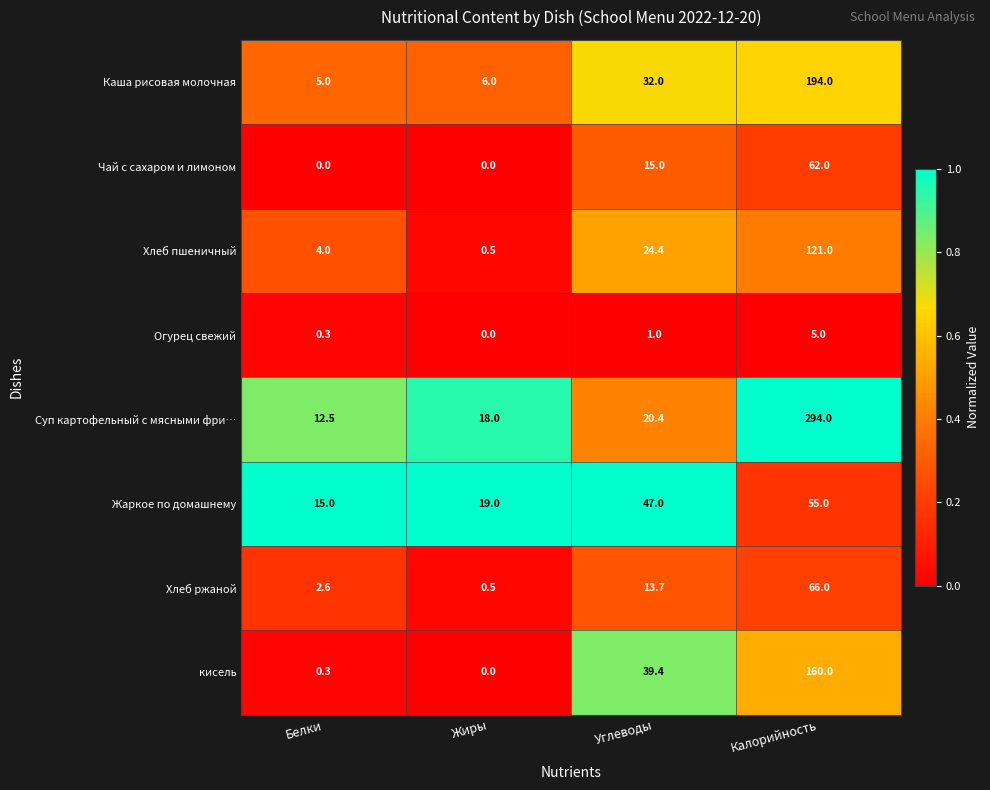

At how many categories does at least one series exceed 0?

4